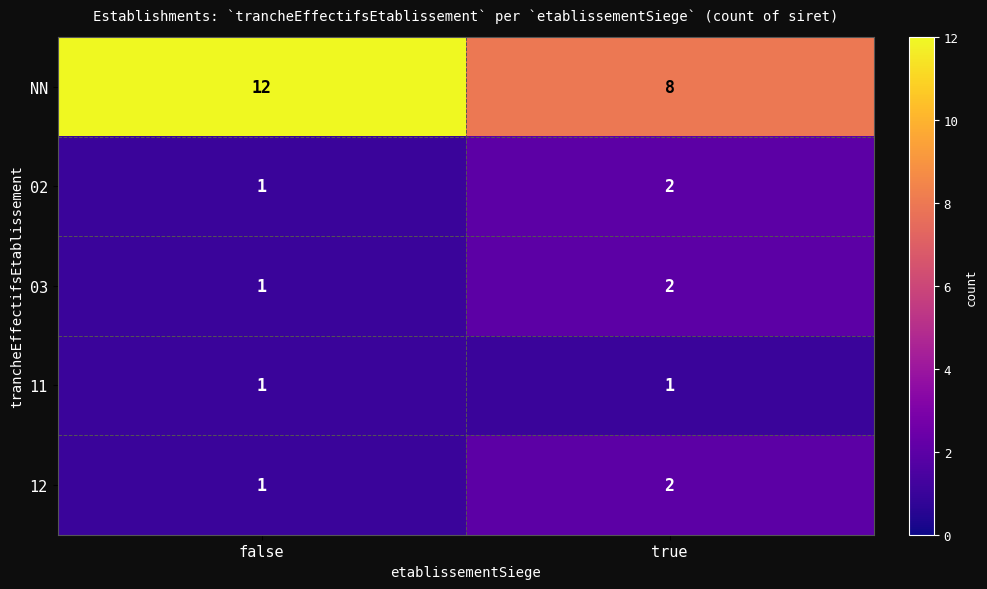

Which category has the lowest value in the NN series?

true